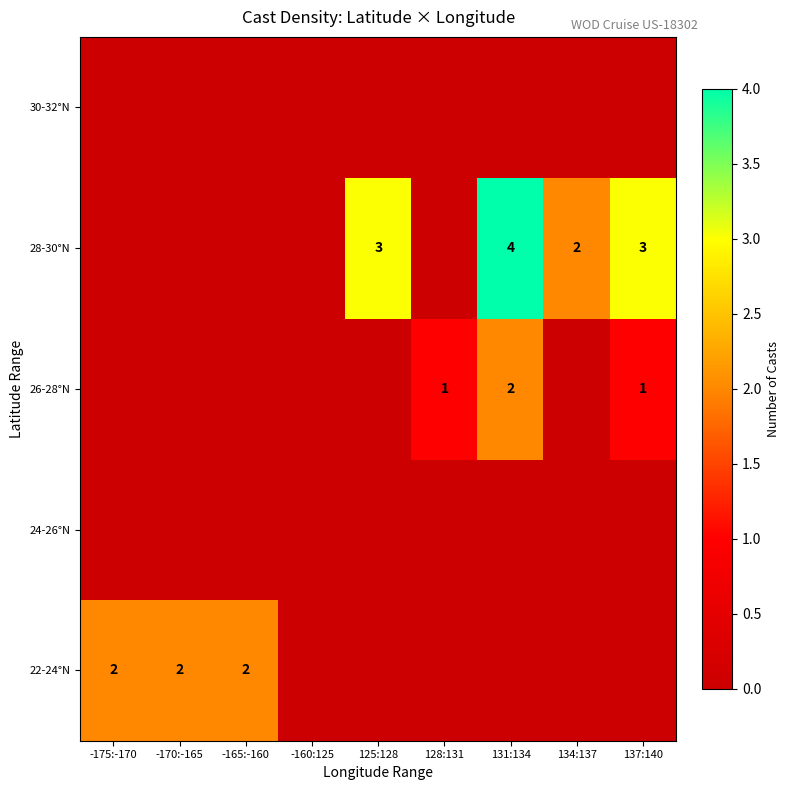

Is it true that 22-24°N equals 1 at -170:-165?

False